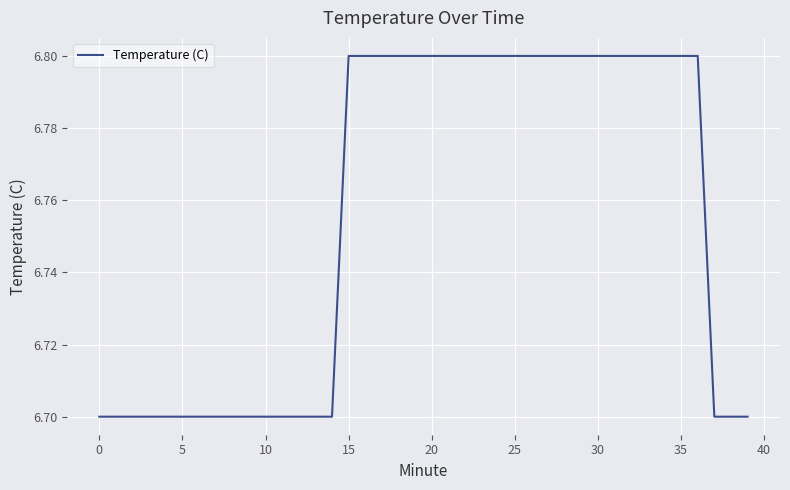

What is the average value?

6.8